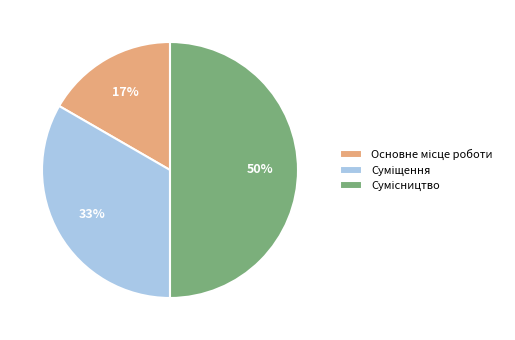

To the nearest percent, what is the average slice percentage?

33%